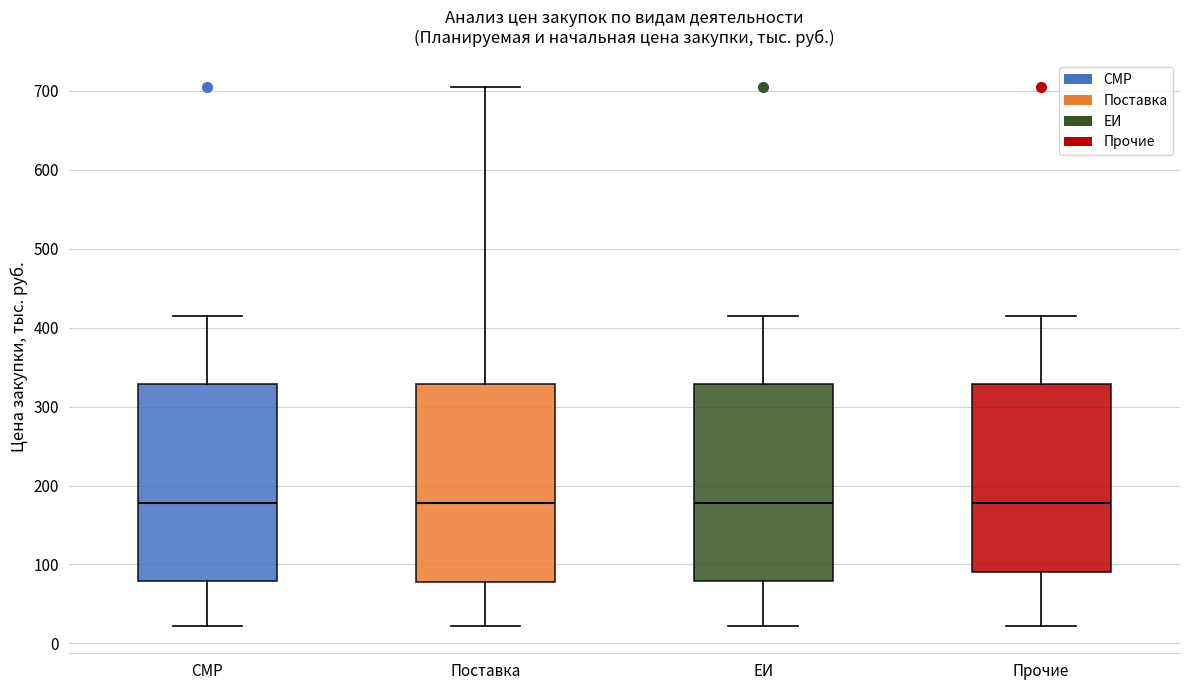

Reading left to right, read every box against the y-axis: the position of its median line, the range the box covers, and the ends of its whiskers. The values are not printed on the chart, so give them approximately, as read against the axis.

СМР: median 180, box 80 to 330, whiskers 20 to 420
Поставка: median 180, box 80 to 330, whiskers 20 to 700
ЕИ: median 180, box 80 to 330, whiskers 20 to 420
Прочие: median 180, box 90 to 330, whiskers 20 to 420